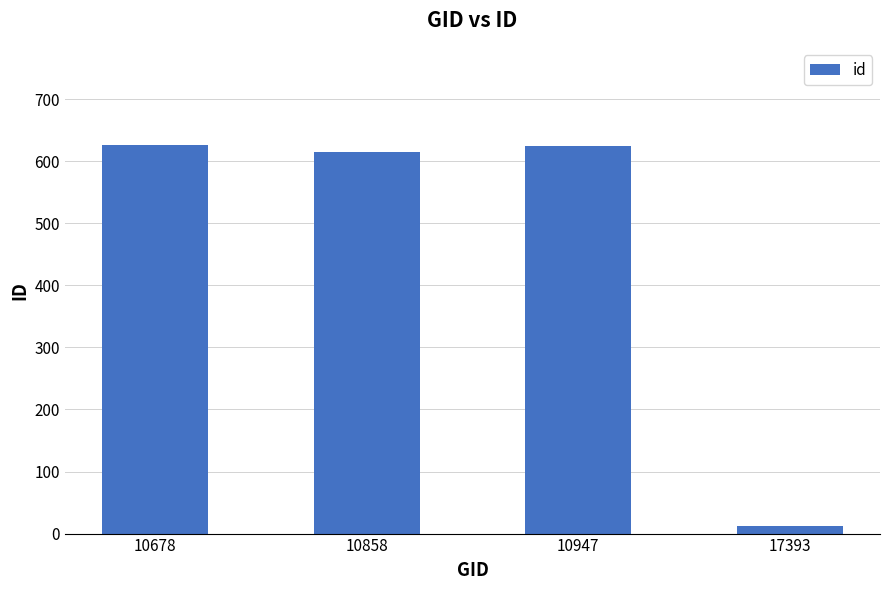

What is the difference between the maximum and minimum values?

613